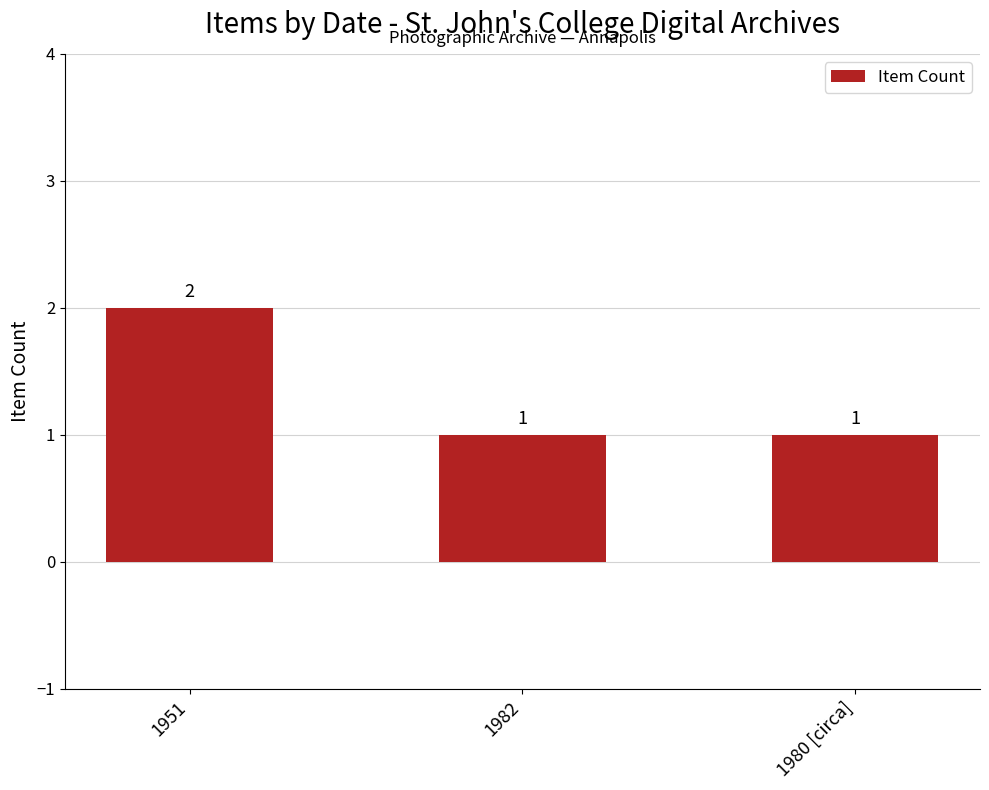

The chart shows a value of 2 at 1951. True or false?

True